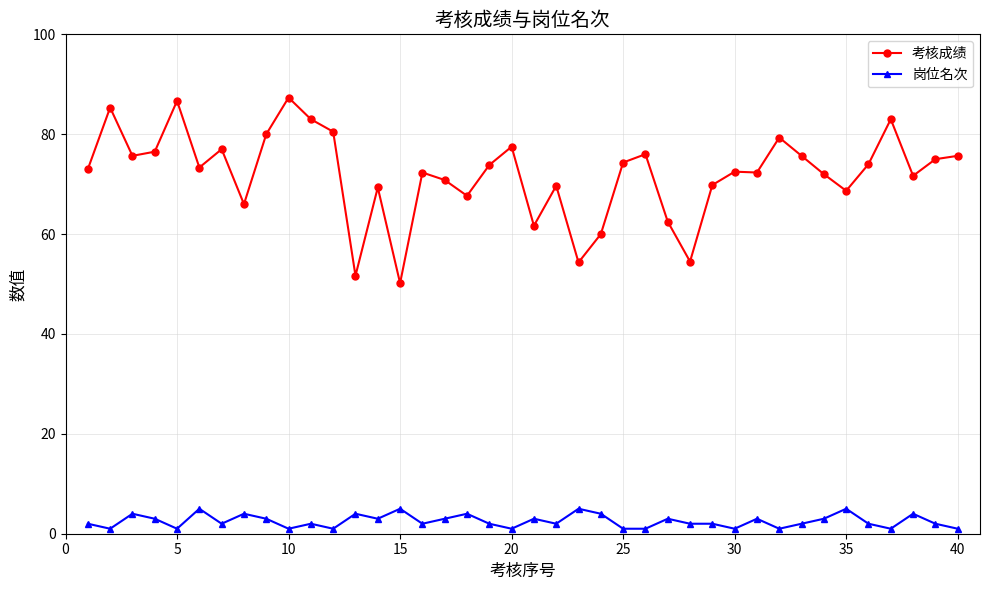

True or false: 考核成绩 has more than 2 interior local peaks.

True